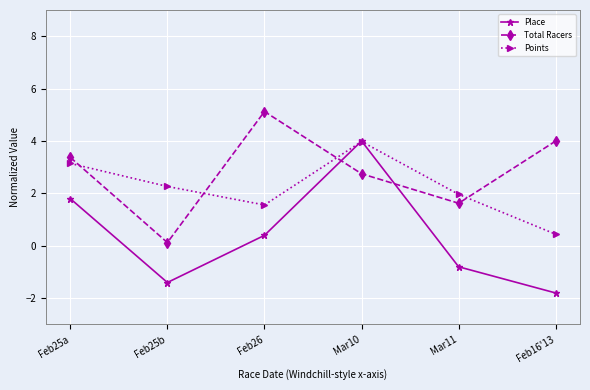

Which series ends up on top after the final intersection of Place and Total Racers?

Total Racers